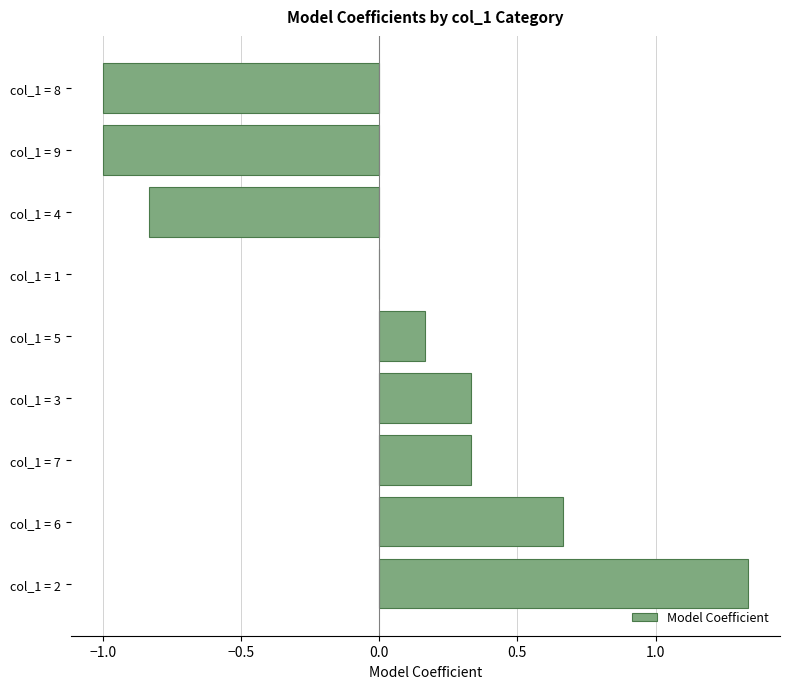

True or false: the data shows -1.0 at col_1 = 8.

True